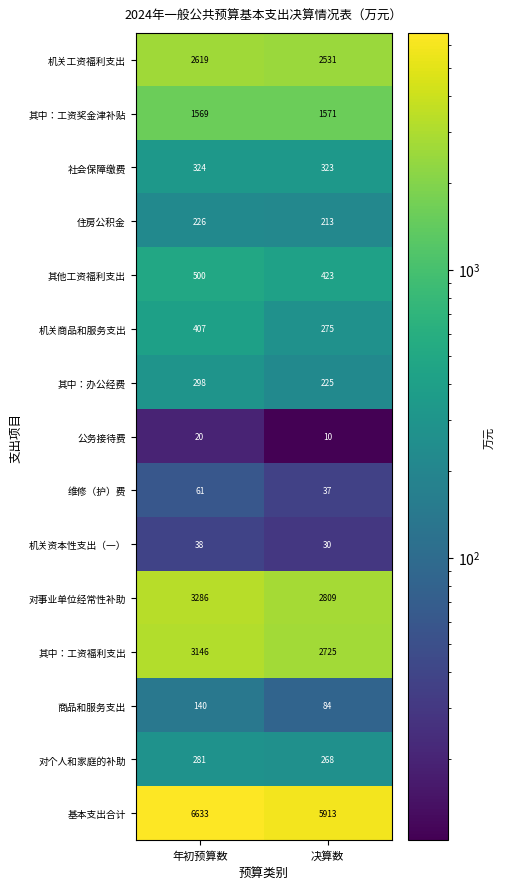

What is the sum of the 住房公积金 values at 决算数 and 年初预算数?

439